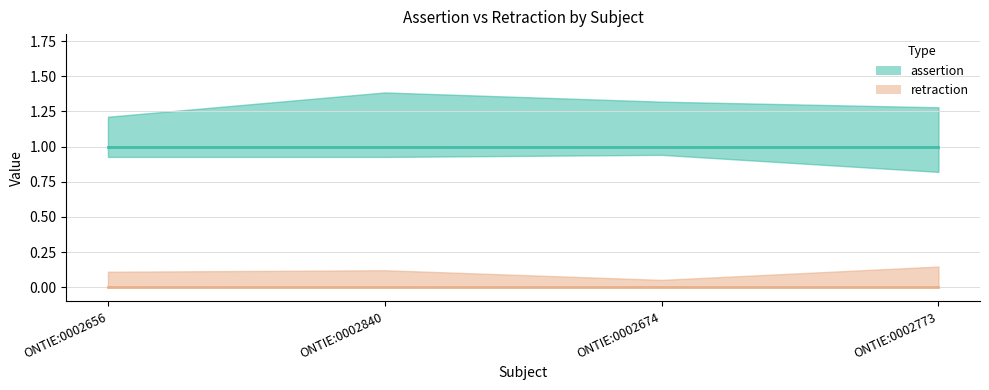

At which label does assertion reach its minimum?

ONTIE:0002656